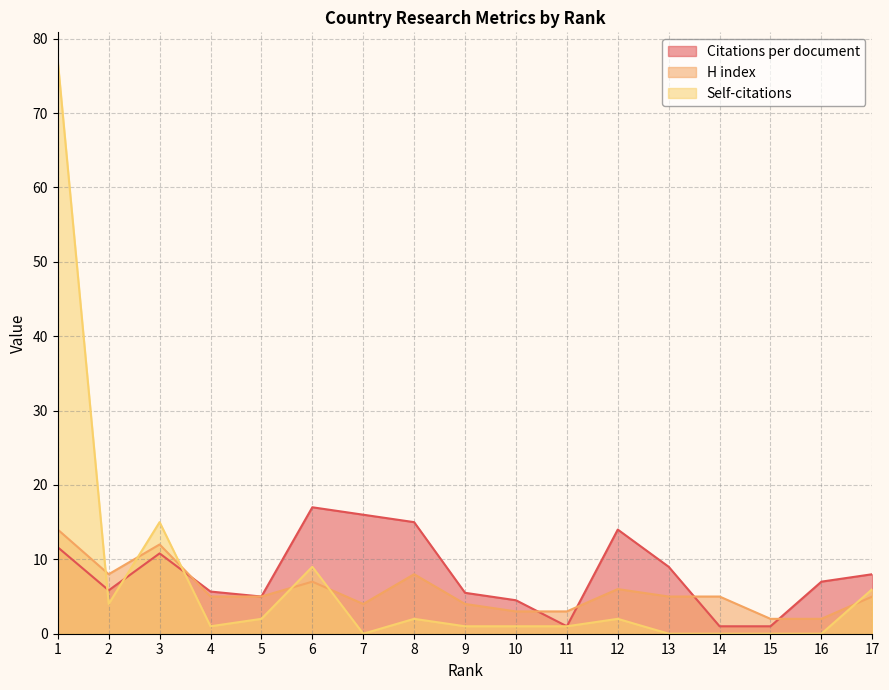

What is the minimum value for H index?

2.0